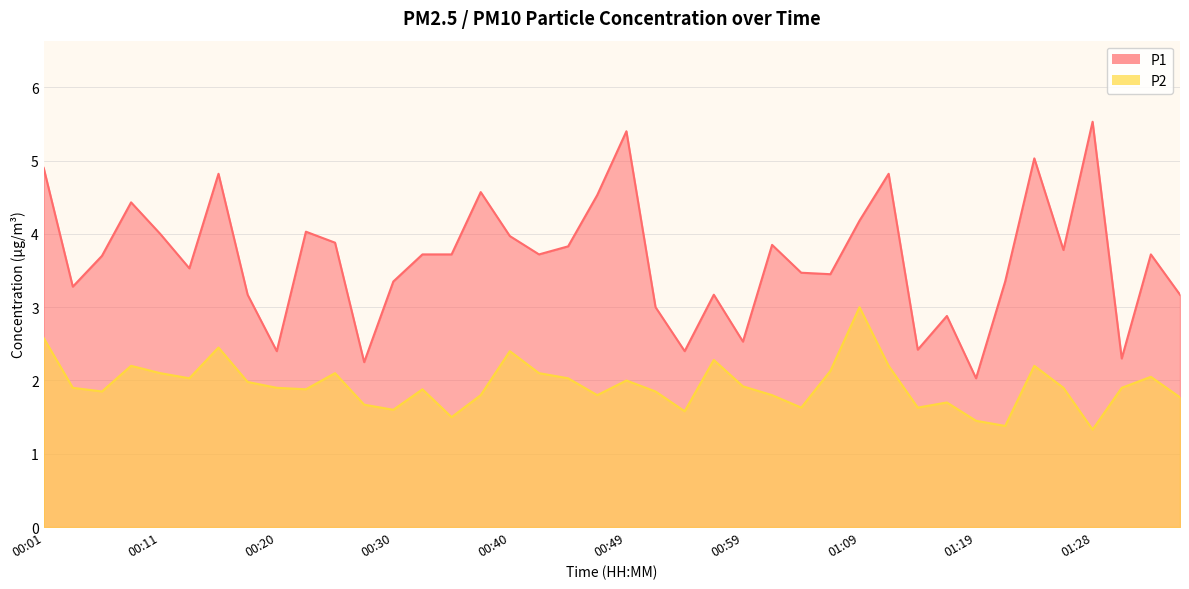

Which category has the lowest value across all series?

01:28